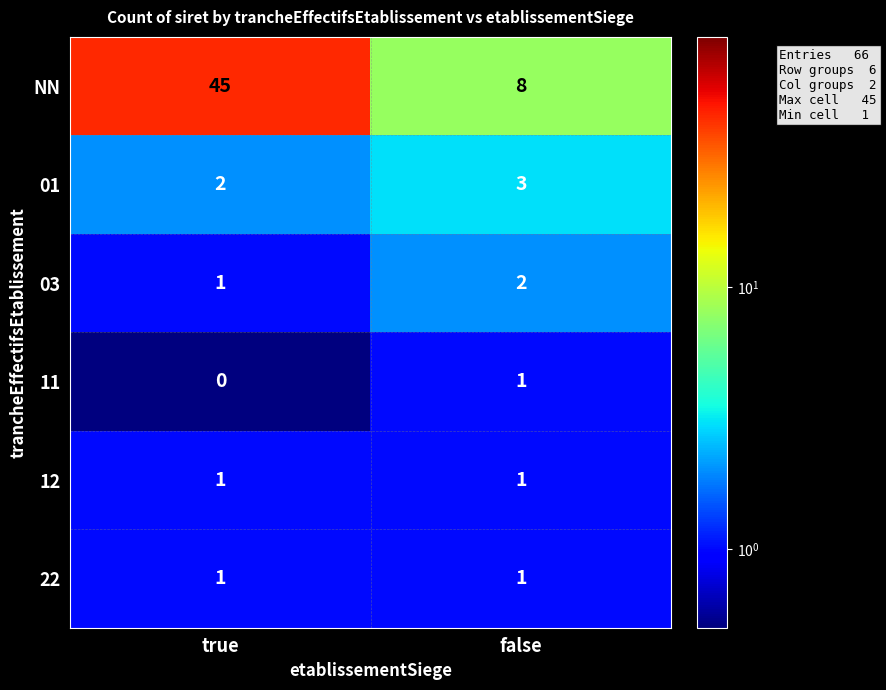

True or false: 12 has a value of 0 at true.

False